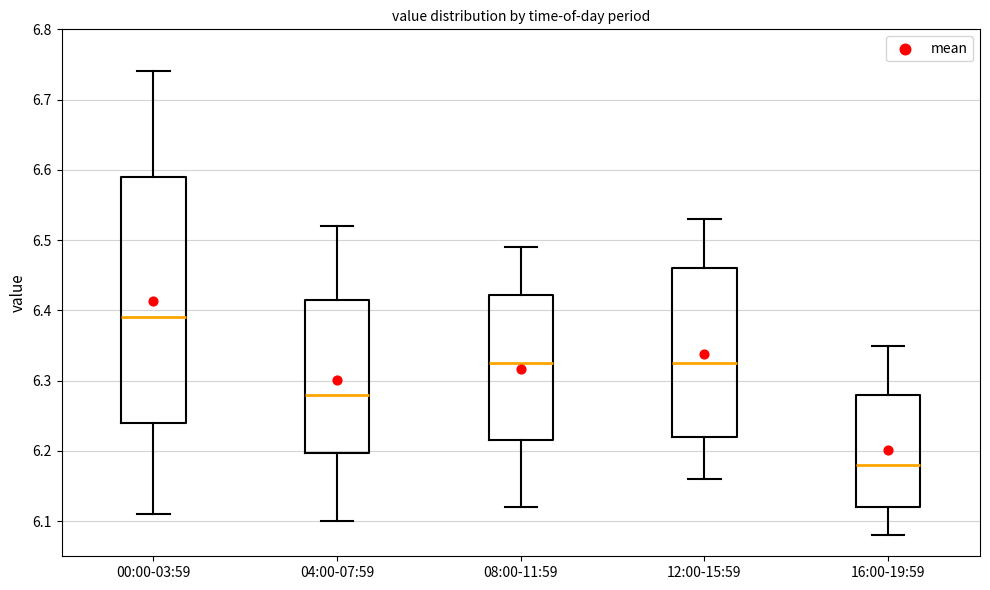

Which box is the tallest, from its lower edge to its upper edge?

00:00-03:59